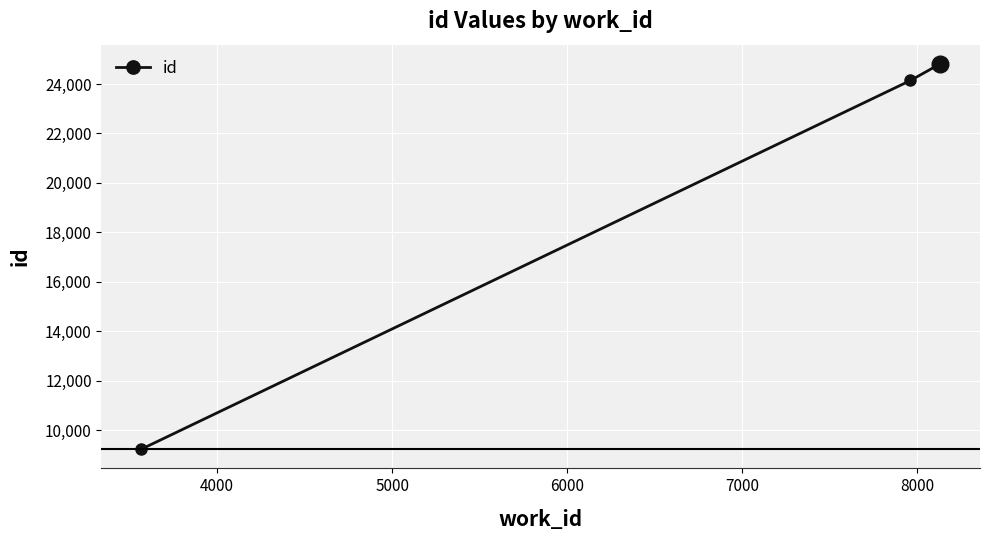

What is the value of the 3rd point from the left?

24811